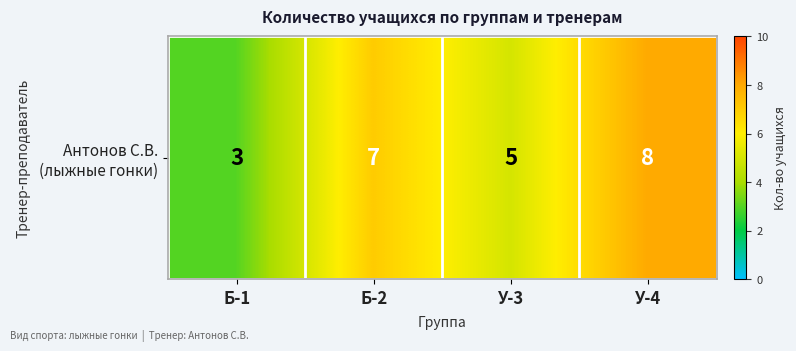

Rank the categories by value from highest to lowest.

У-4, Б-2, У-3, Б-1